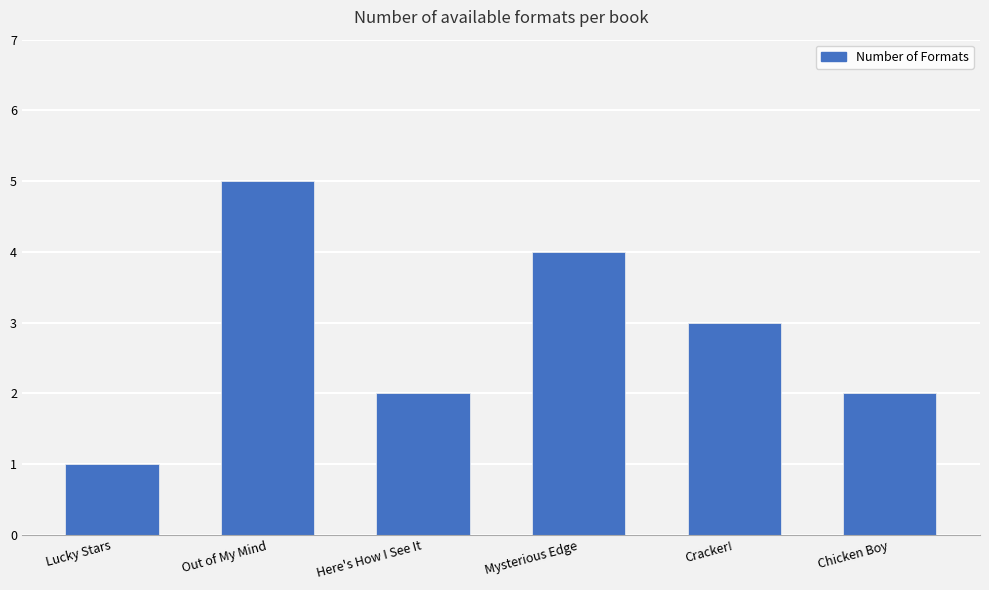

How many bars are there in total?

6